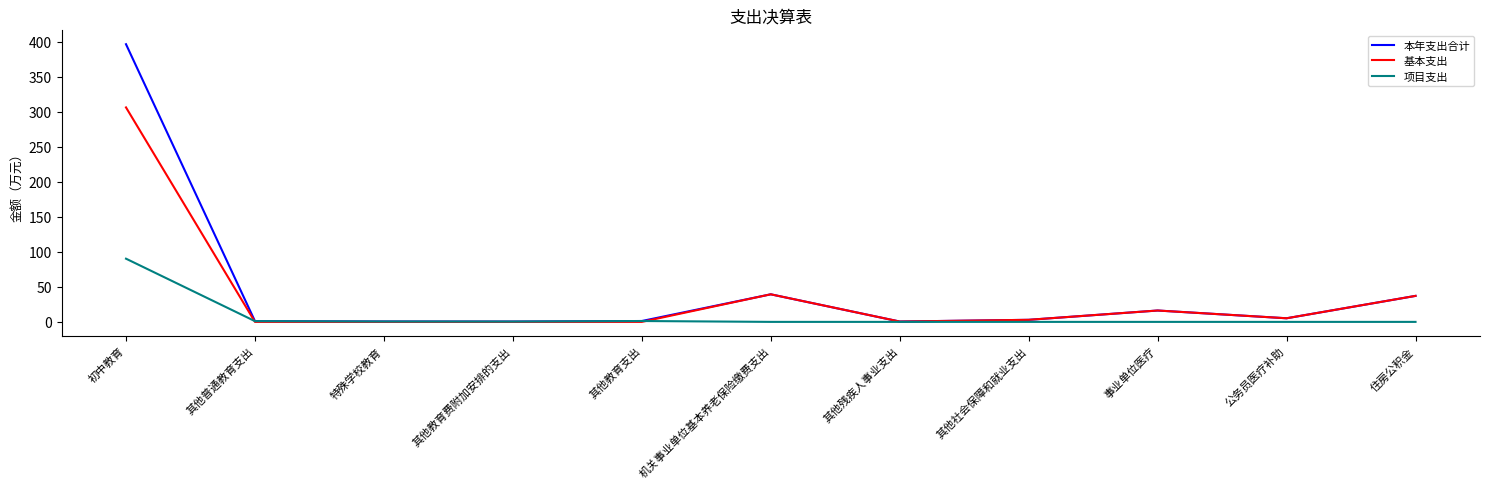

Which series changed the most between 其他教育支出 and 住房公积金?

基本支出